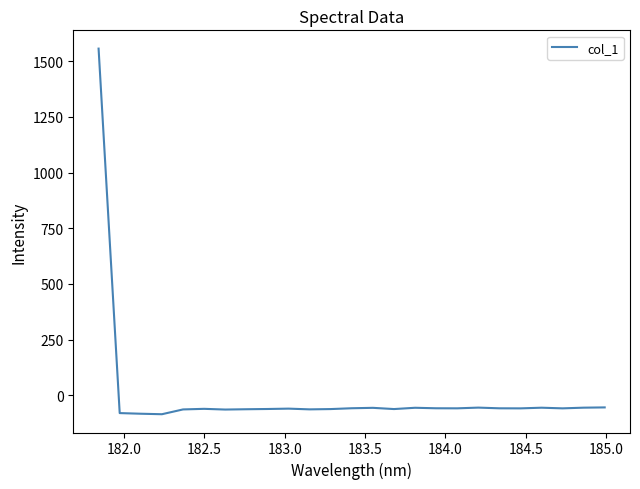

What is the greatest value displayed?

1555.8